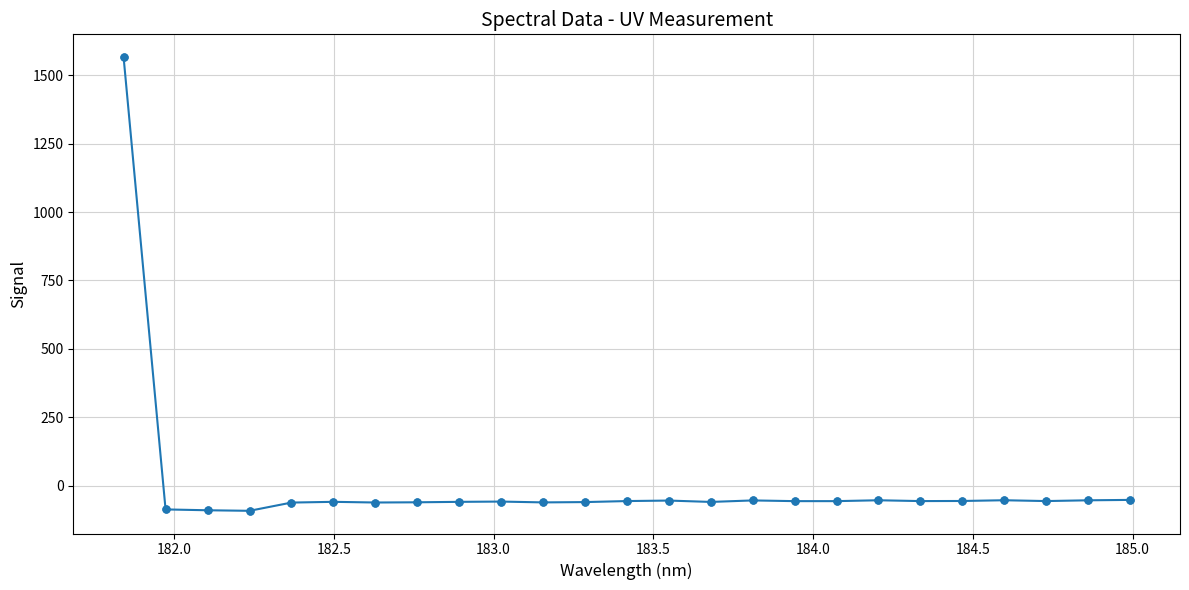

True or false: the data has more than 1 interior local peaks.

True